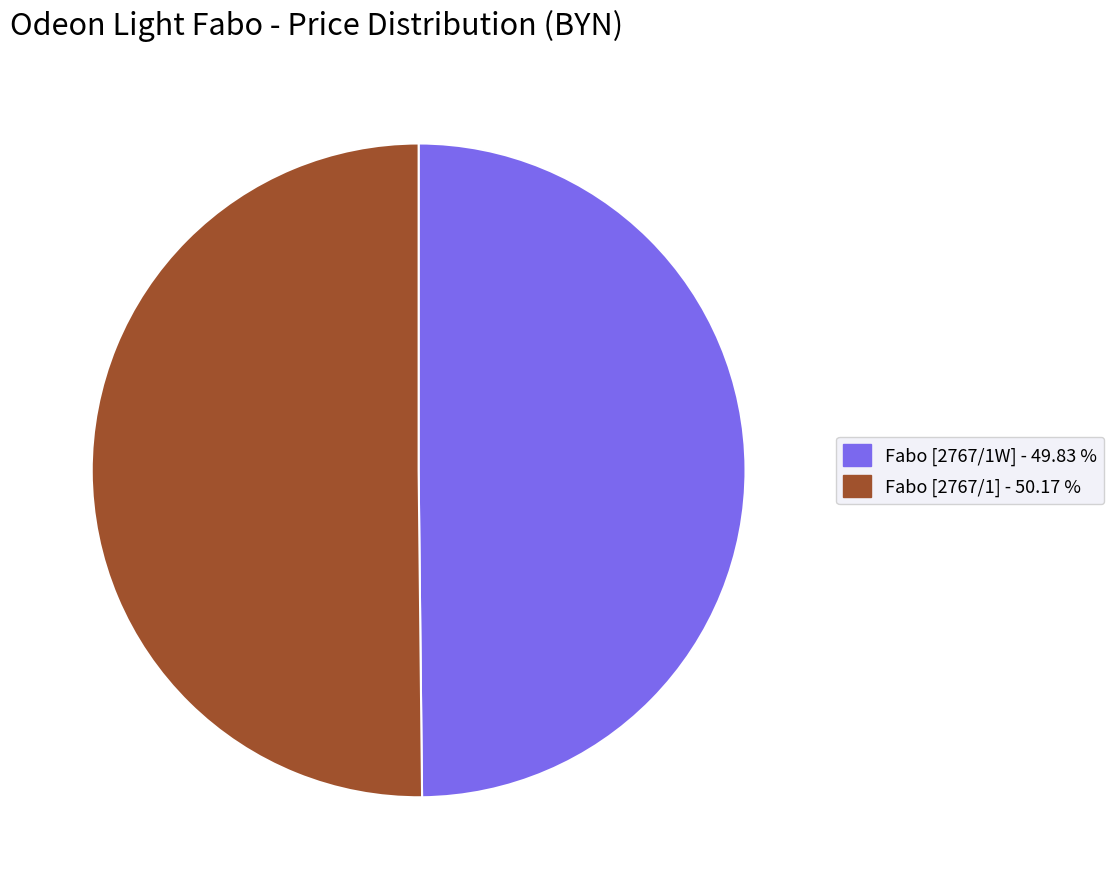

Combined, do Fabo [2767/1] and Fabo [2767/1W] account for over 50%?

Yes